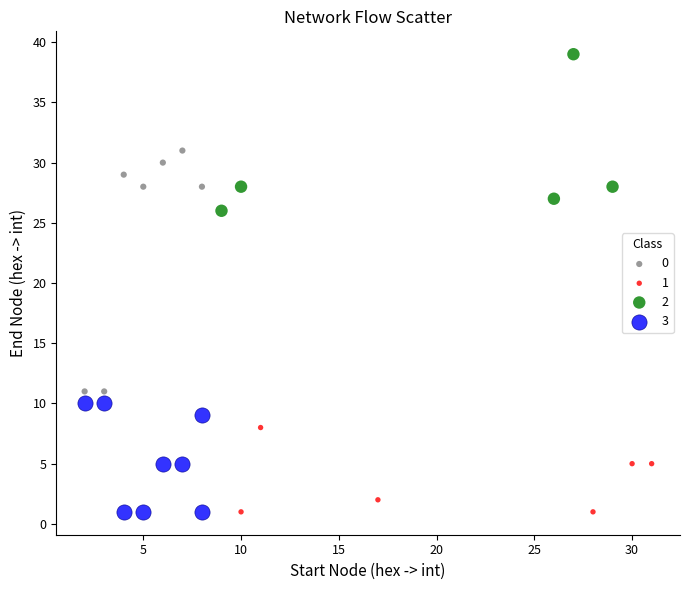

Which series reaches the maximum Y coordinate?

2